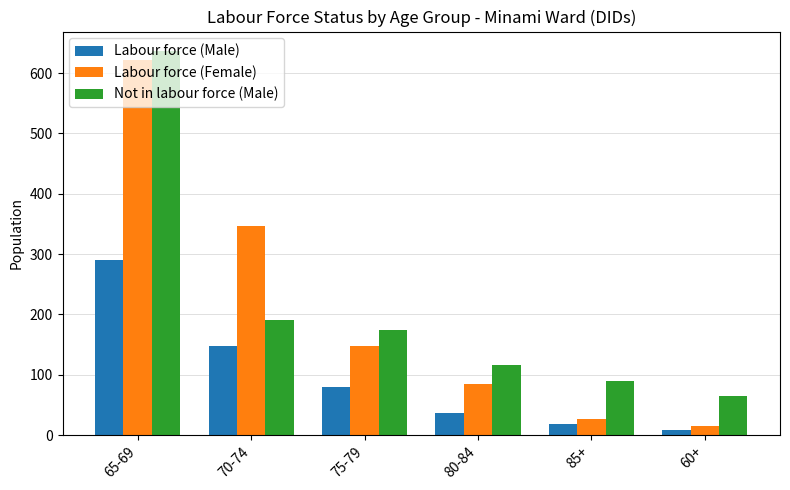

Which series changed the most between 70-74 and 80-84?

Labour force (Female)